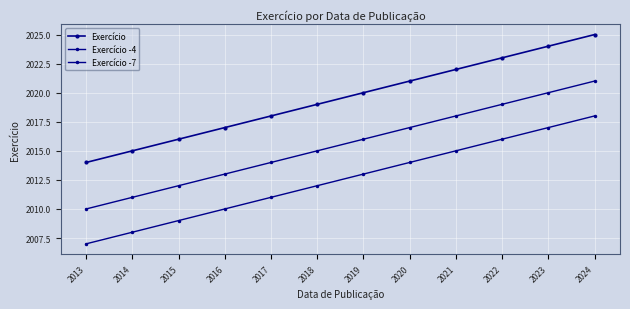

What is the highest value of the Exercício series?

2025